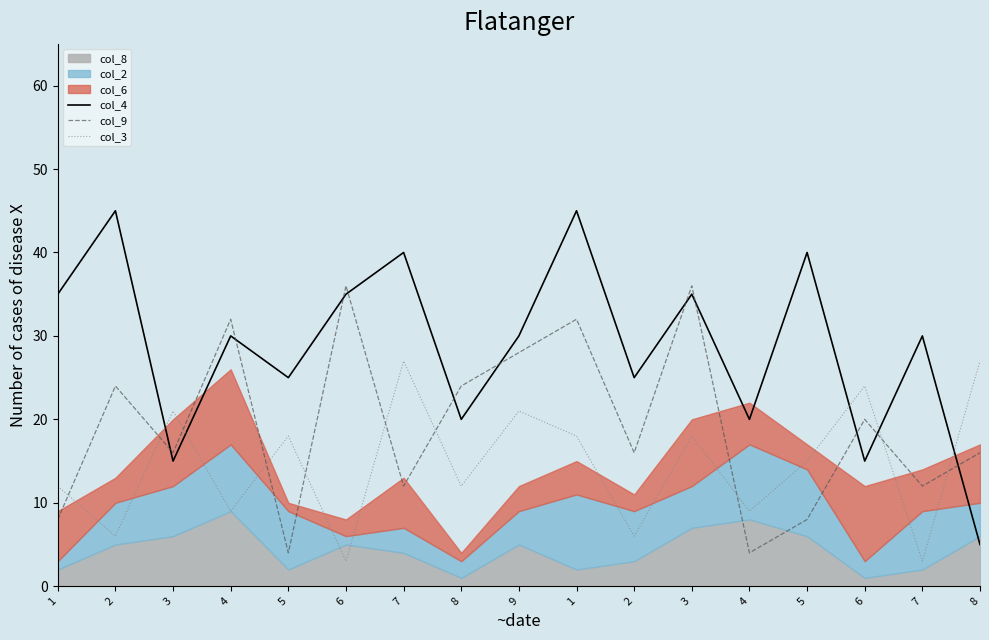

How many lines are shown in the chart?

3